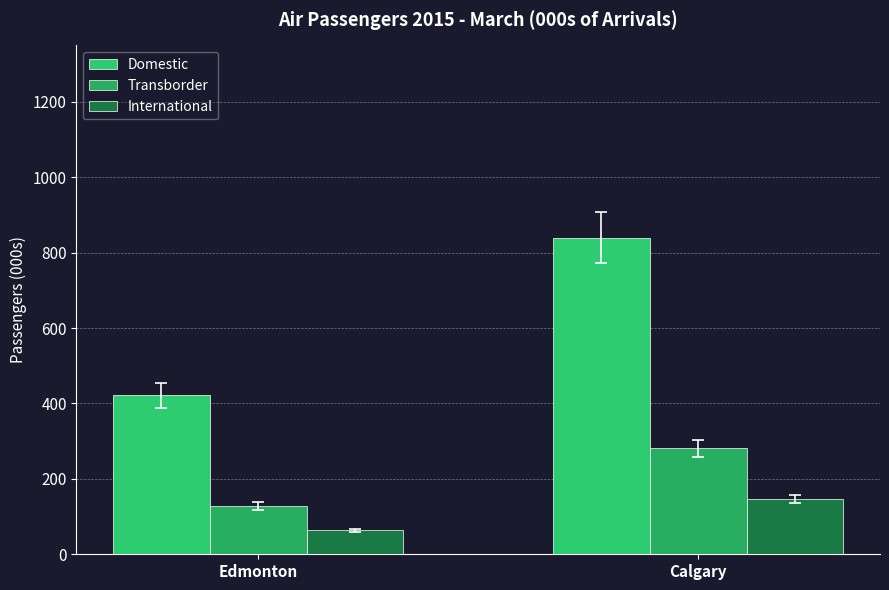

What is the minimum value for International?

63.2